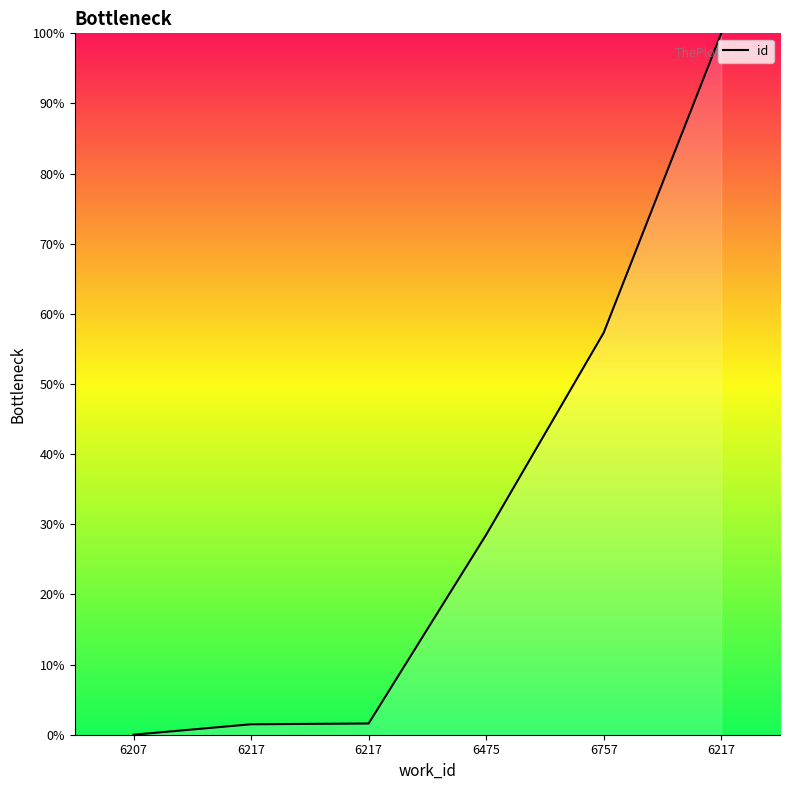

How many lines are shown in the chart?

1